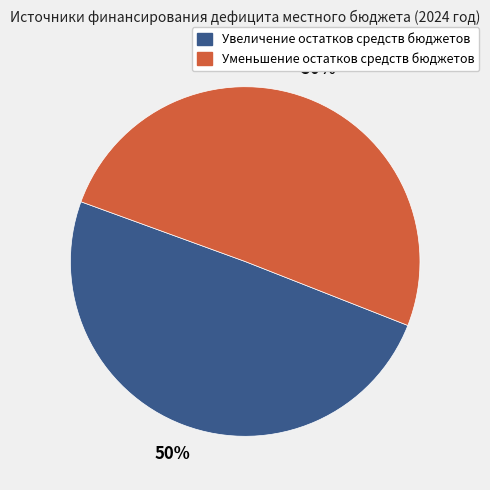

Is it true that Увеличение остатков средств бюджетов is 50% of the pie?

True